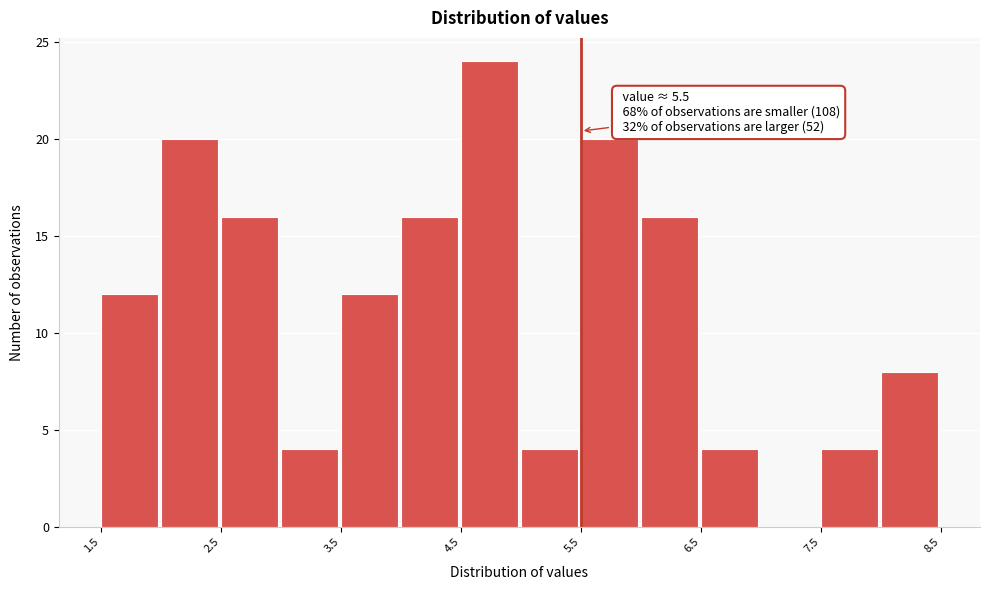

Over which range of the x-axis is the bar tallest?

4.5 to 5.0